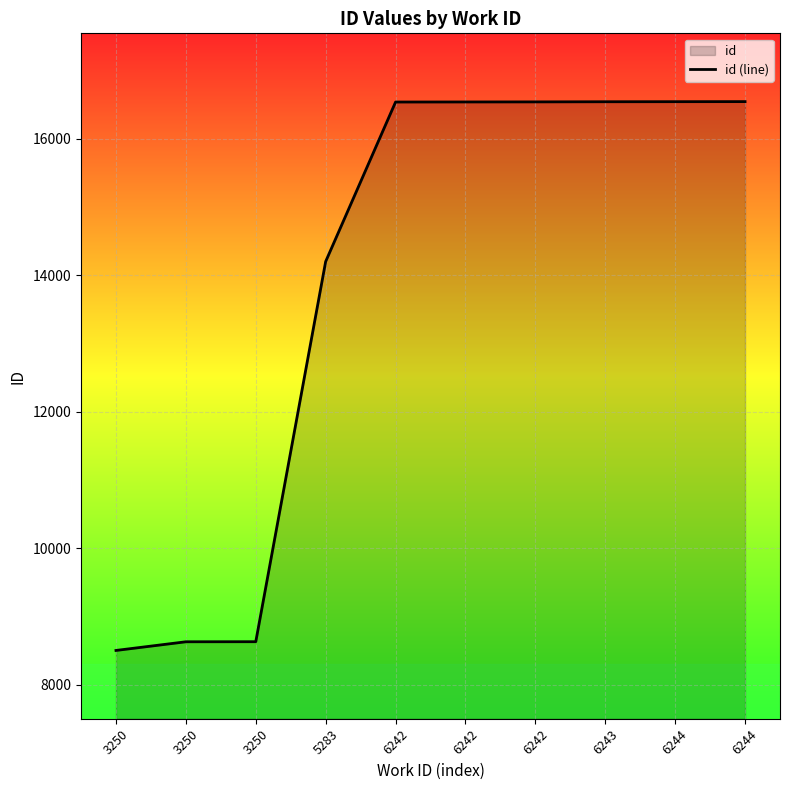

True or false: the data shows 16539 at 6242.

True